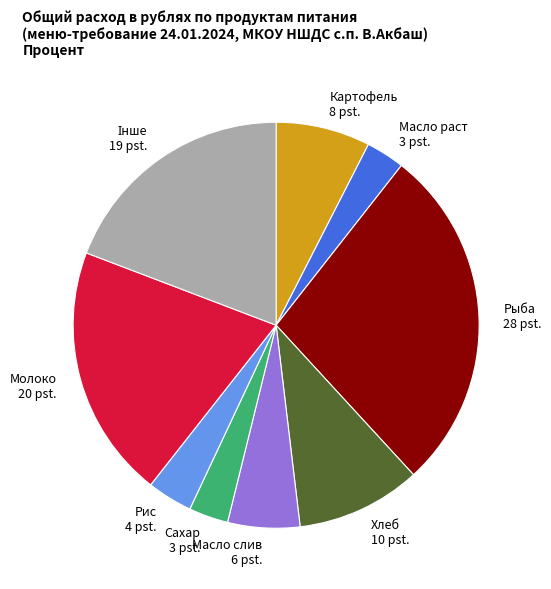

How many slices are in this pie chart?

9